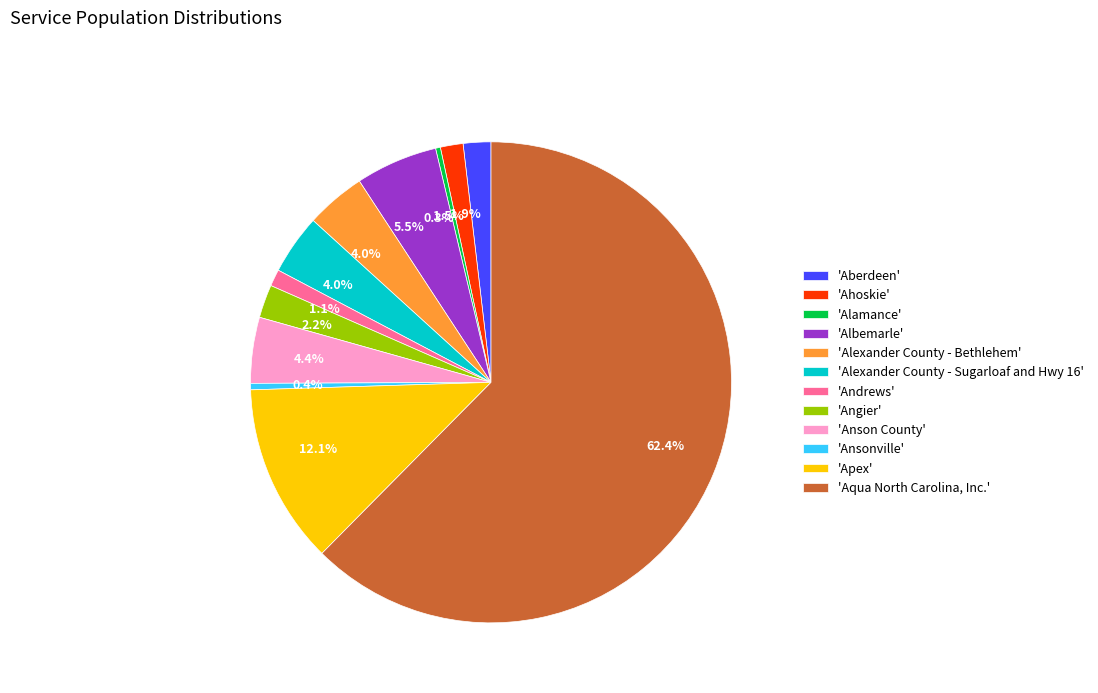

What is the majority slice?

'Aqua North Carolina, Inc.'